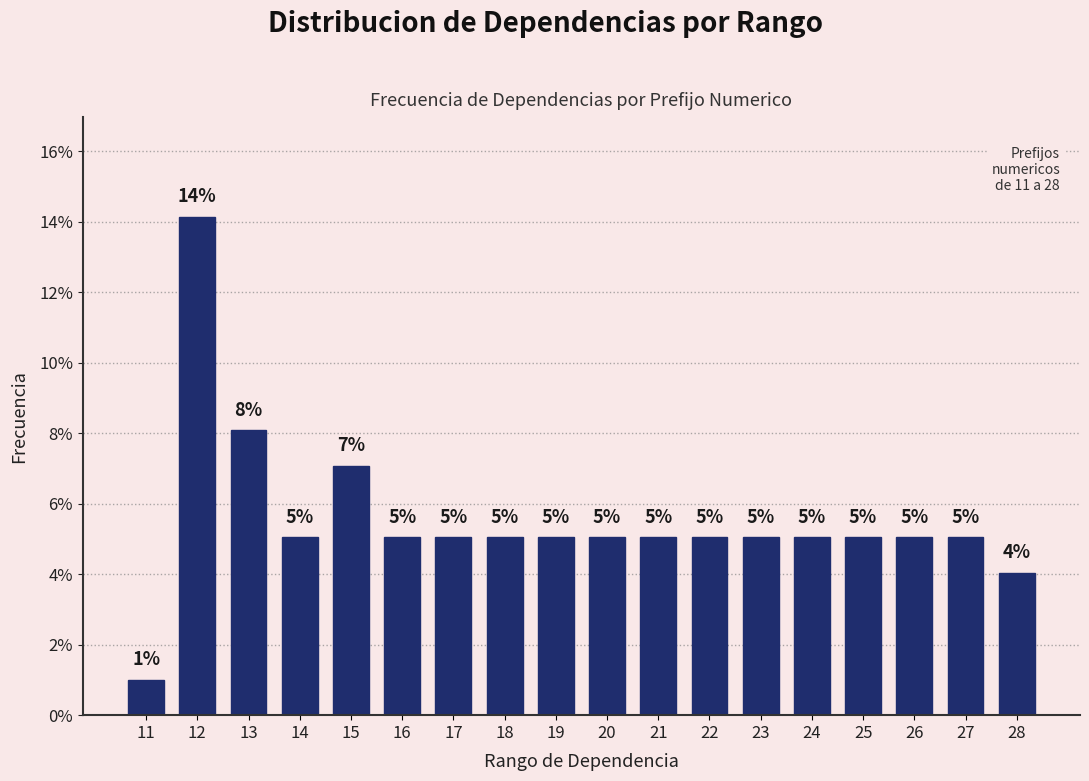

True or false: the data shows 6.8 at 18.

False